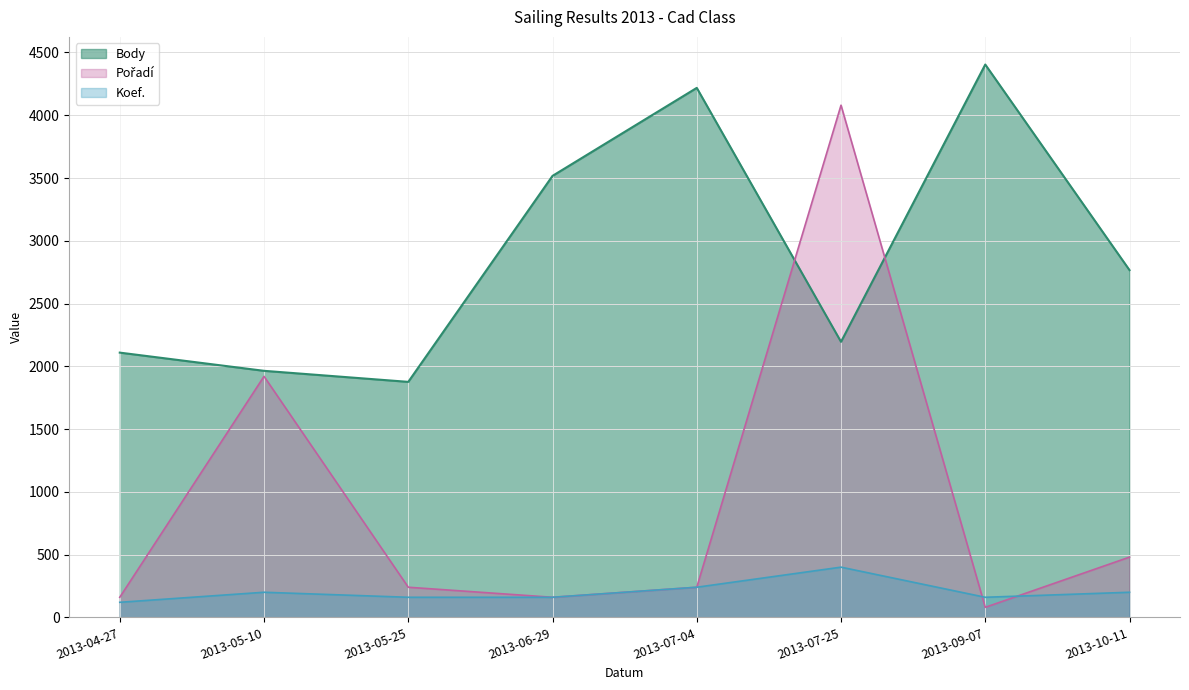

At 2013-05-25, list the series in order from smallest to largest.

Koef., Pořadí, Body